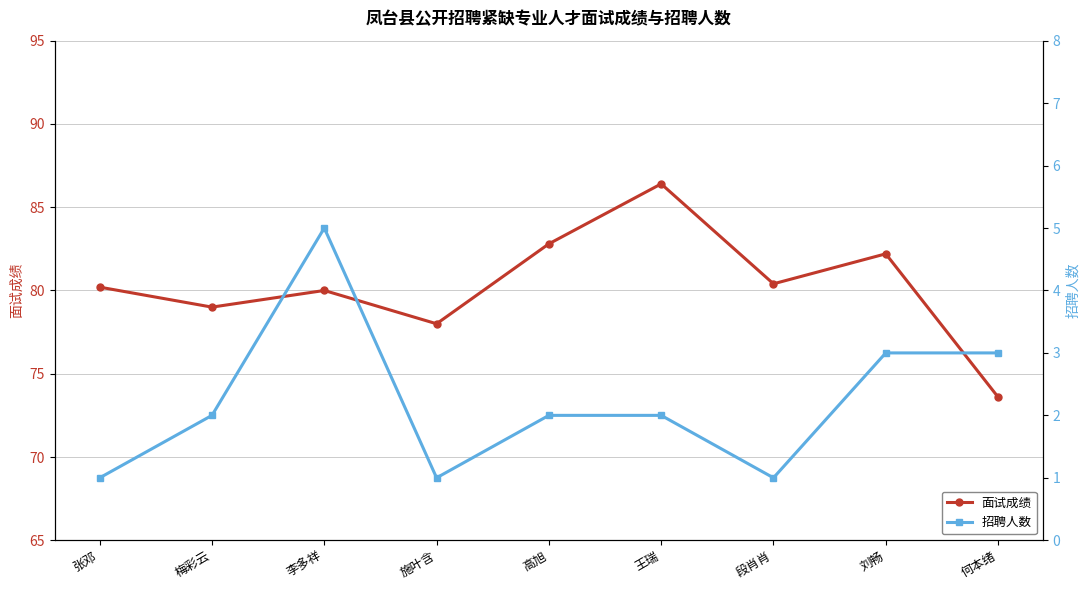

What is the value of the 面试成绩 point at the 6th from the left?

86.4